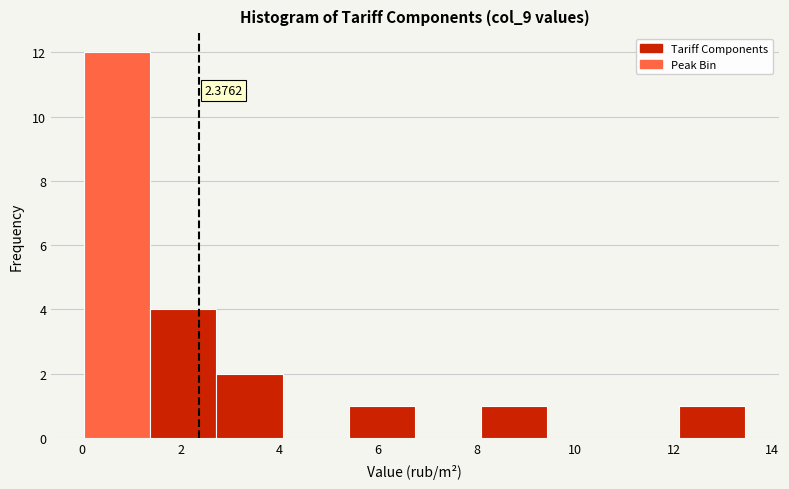

Over which range of the x-axis is the bar tallest?

0.0 to 1.4